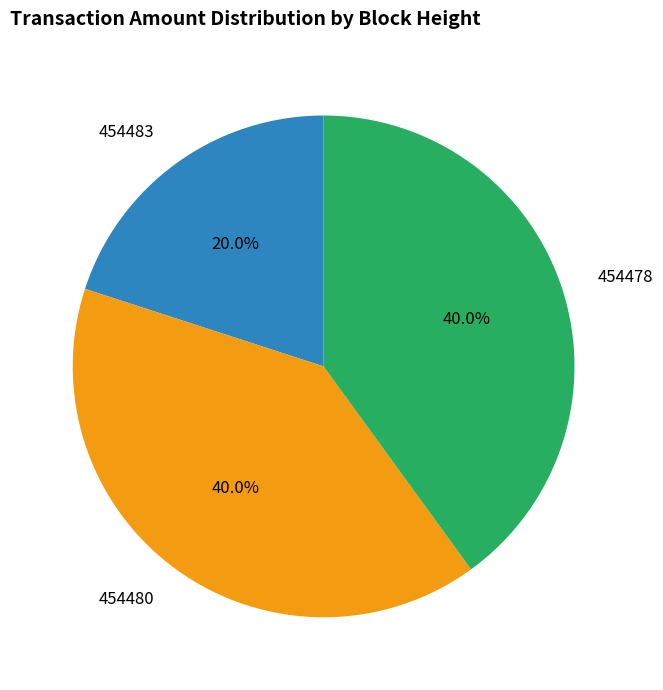

What percentage is the 454478 slice, to the nearest percent?

40%